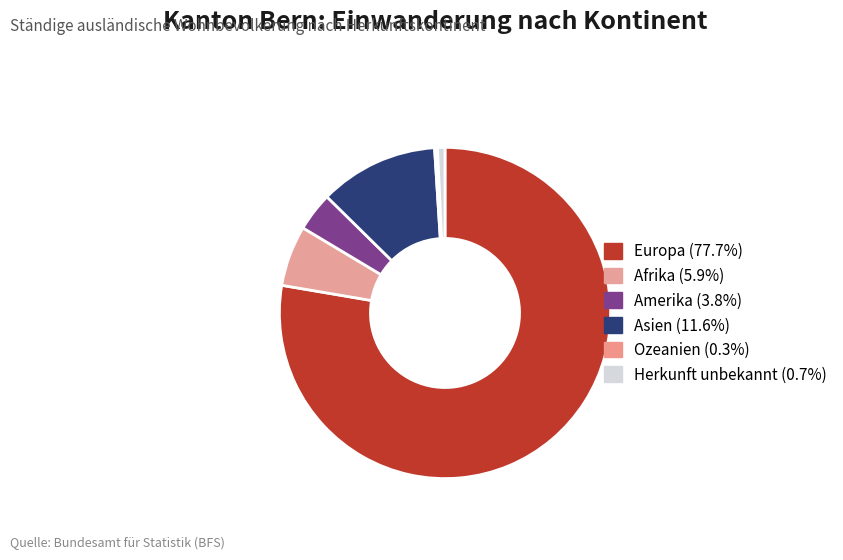

Rank the categories by value from lowest to highest.

Ozeanien, Herkunft unbekannt, Amerika, Afrika, Asien, Europa